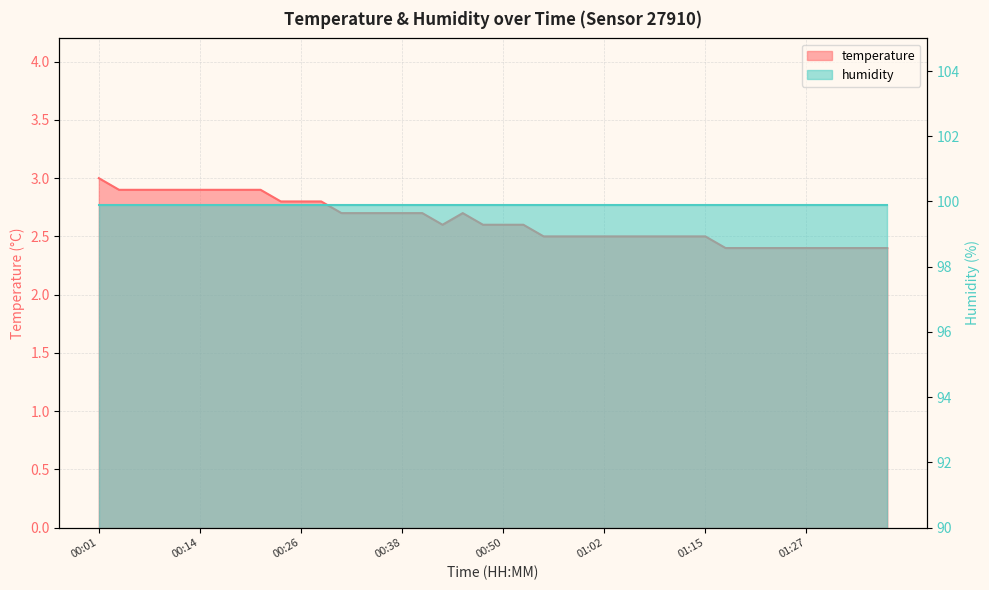

Reading left to right, what are all the values shown in this chart?

3.0	2.9	2.9	2.9	2.9	2.9	2.9	2.9	2.9	2.8	2.8	2.8	2.7	2.7	2.7	2.7	2.7	2.6	2.7	2.6	2.6	2.6	2.5	2.5	2.5	2.5	2.5	2.5	2.5	2.5	2.5	2.4	2.4	2.4	2.4	2.4	2.4	2.4	2.4	2.4